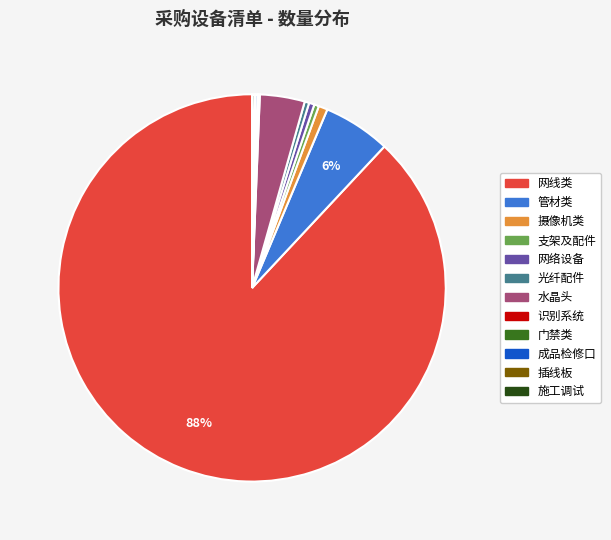

To the nearest percent, what is the average slice percentage?

8%